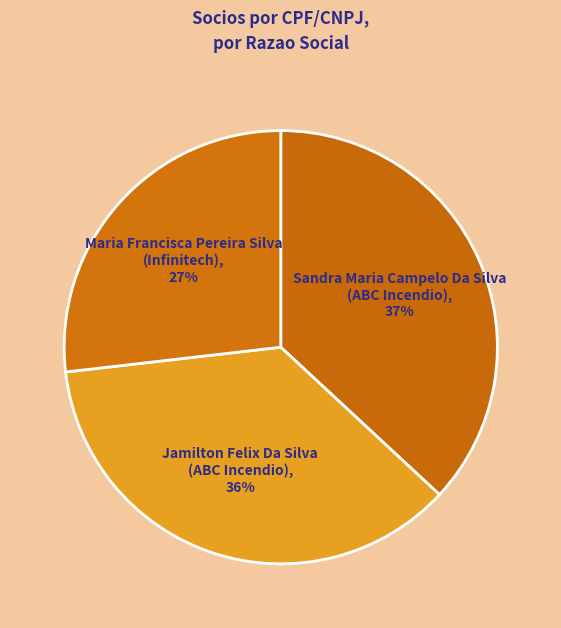

The Sandra Maria Campelo Da Silva
(ABC Incendio) slice represents 52% of the pie. True or false?

False